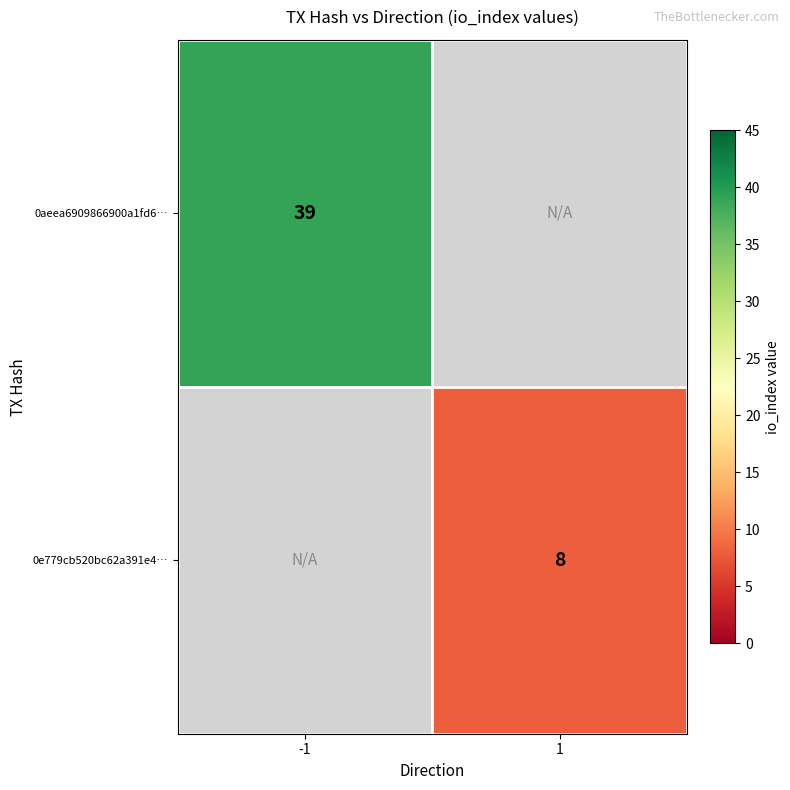

Between 1 and -1, which is larger?

-1